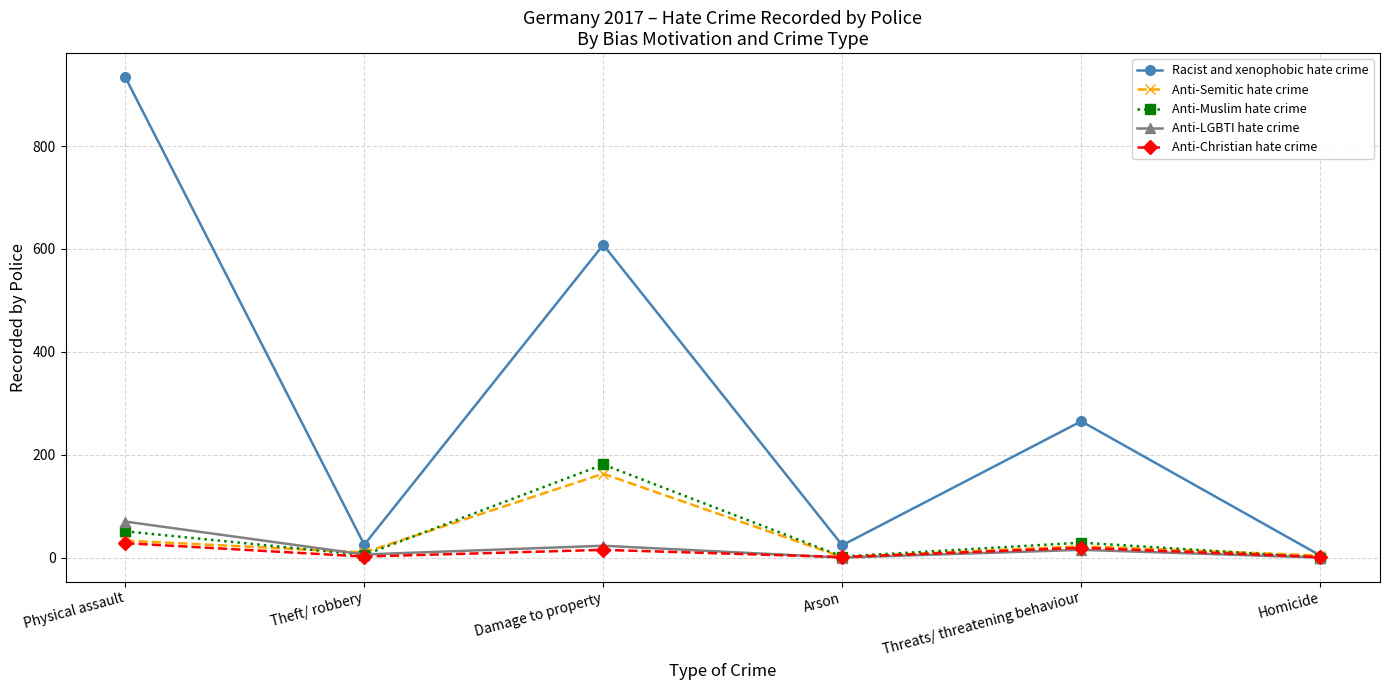

What is the spread (max minus min) of values at Arson?

24